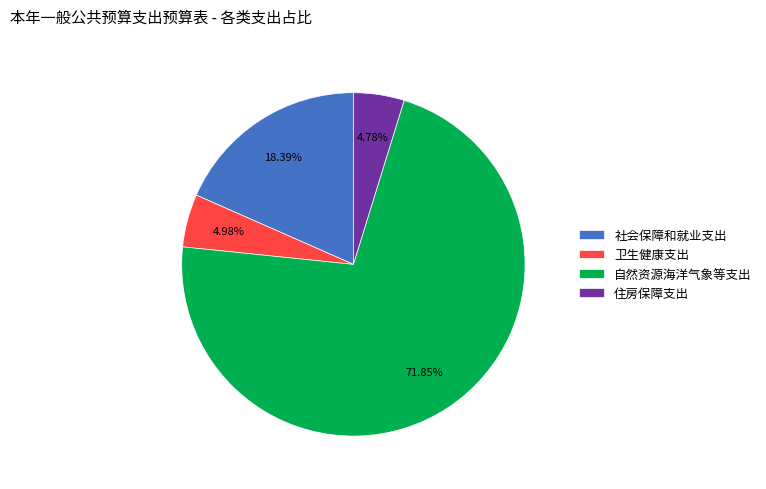

To the nearest percent, what is the average slice percentage?

25%